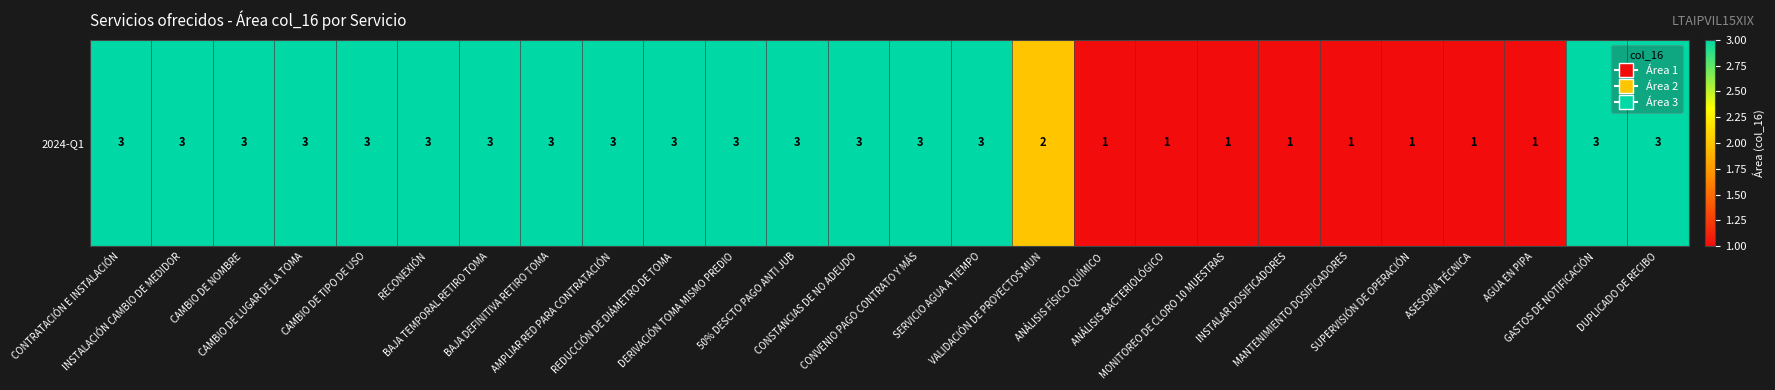

True or false: the data shows 3 at VALIDACIÓN DE PROYECTOS MUN.

False